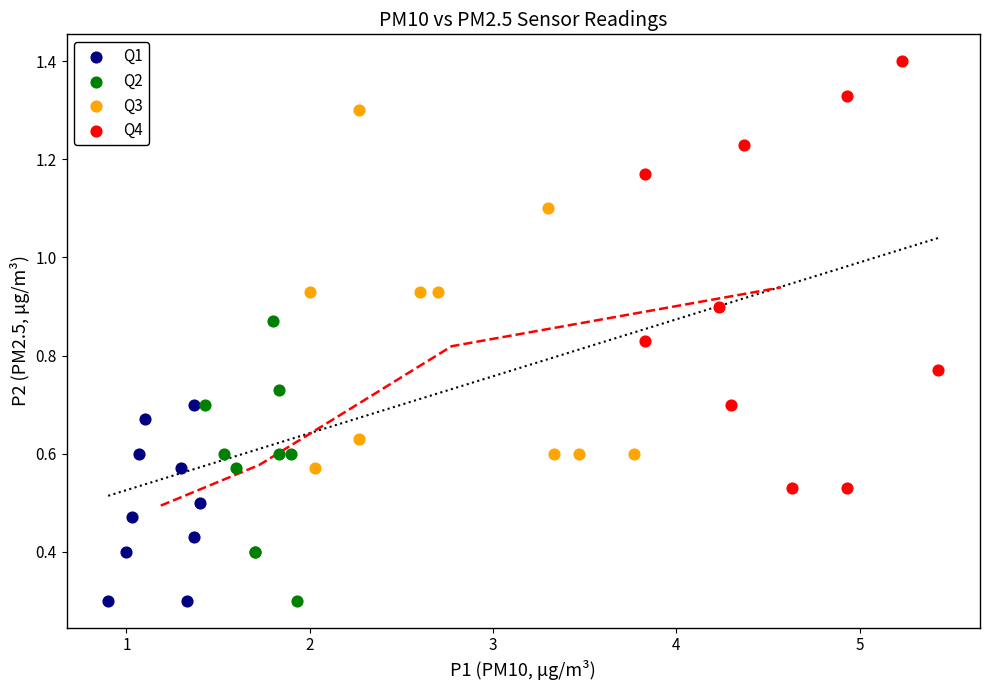

Which series has the widest spread of Y values?

Q4